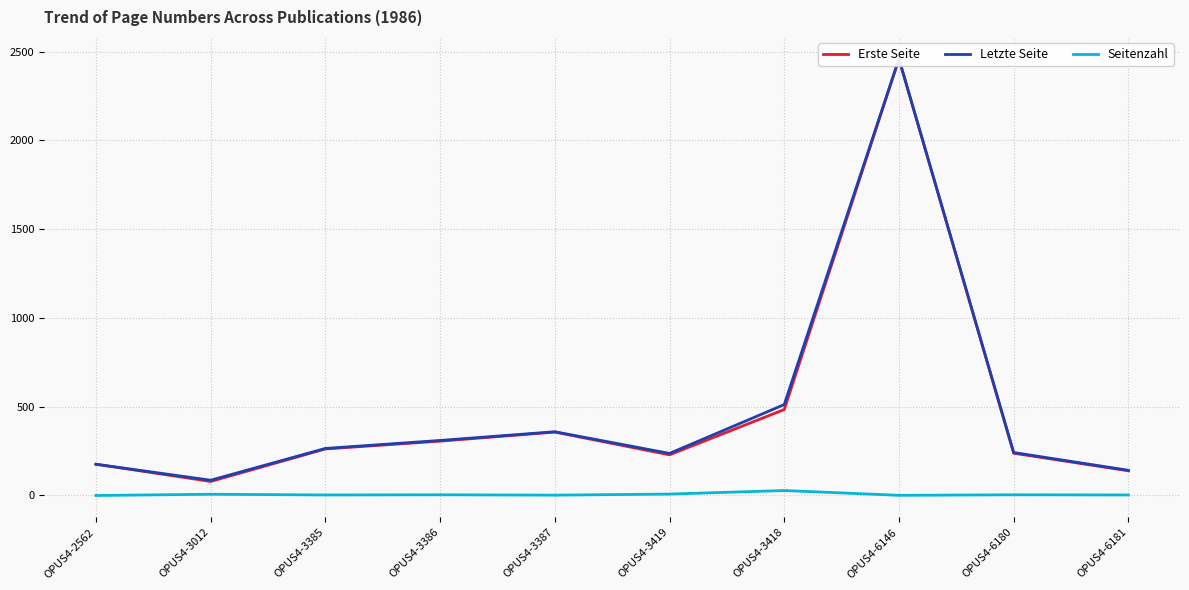

True or false: Seitenzahl has a value of 8 at OPUS4-3419.

True